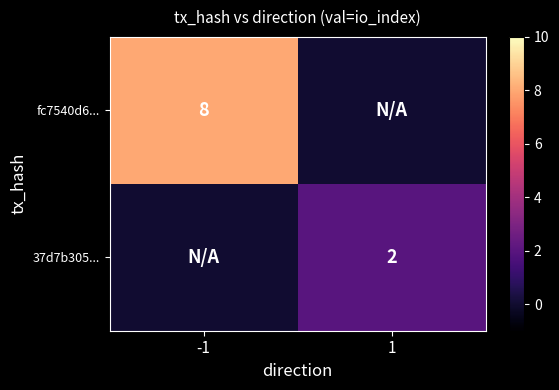

How many data points does each series have?

2